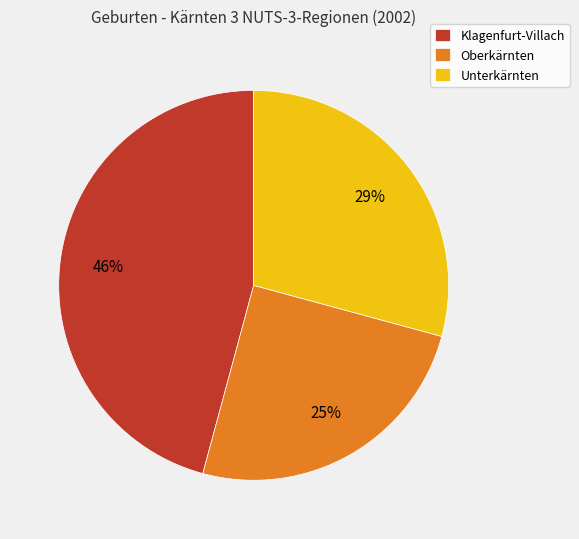

How many segments does this pie chart have?

3